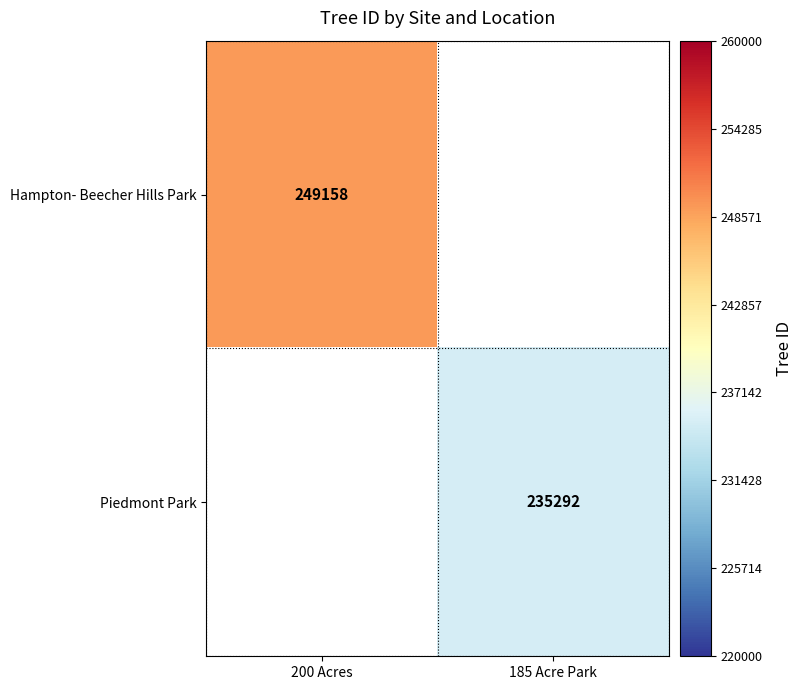

The value of Piedmont Park at 185 Acre Park is 235292. True or false?

True